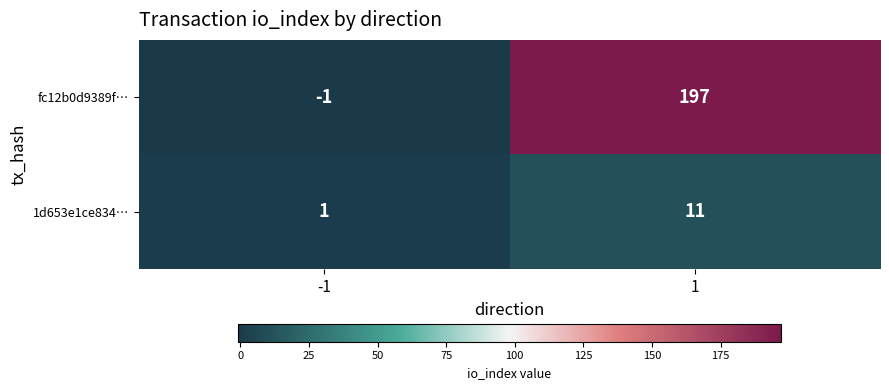

At how many categories does at least one series exceed 104?

1